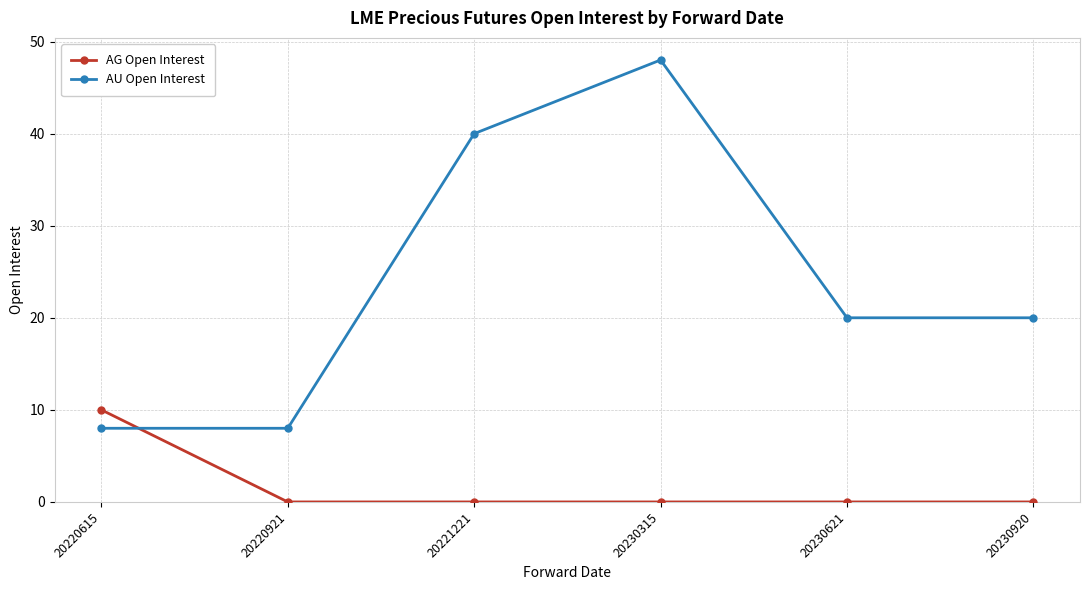

True or false: AG Open Interest has a value of -6 at 20221221.

False